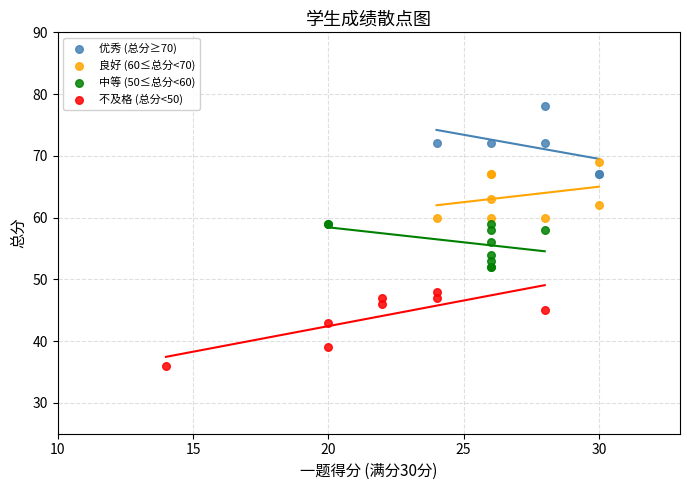

Which series reaches the minimum Y coordinate?

不及格 (总分<50)